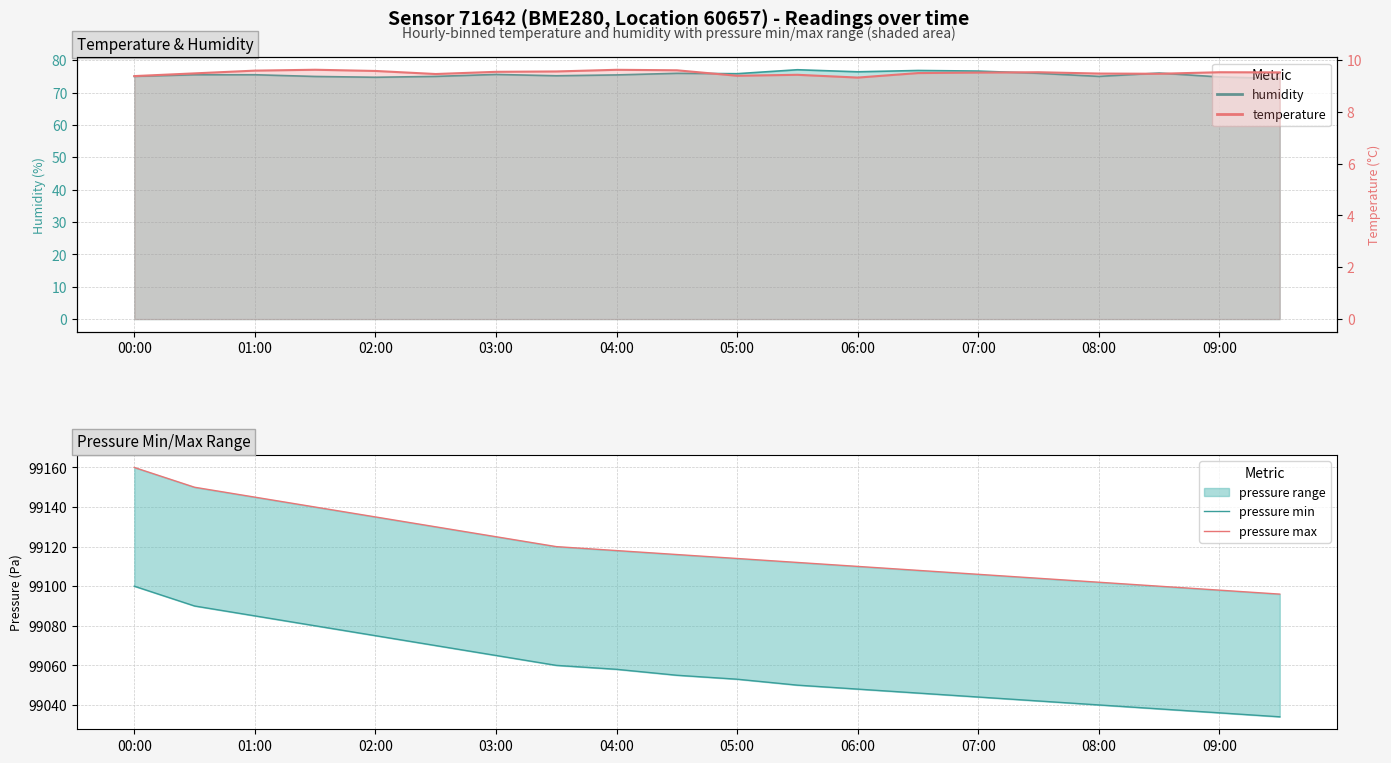

The value of temperature at 13 is 13.2. True or false?

False